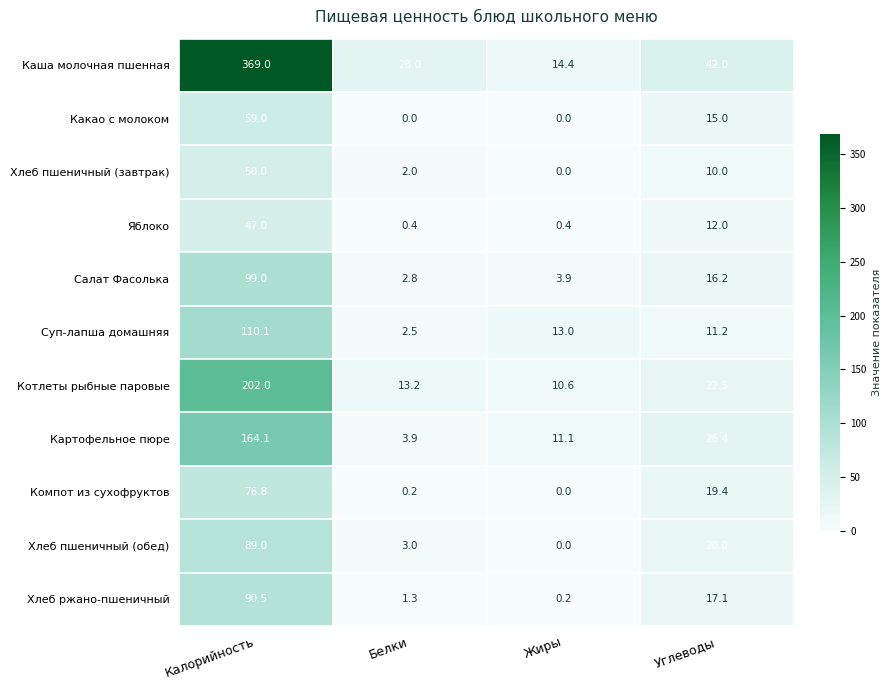

What is the approximate value of Хлеб пшеничный (завтрак) at Калорийность?

50.0